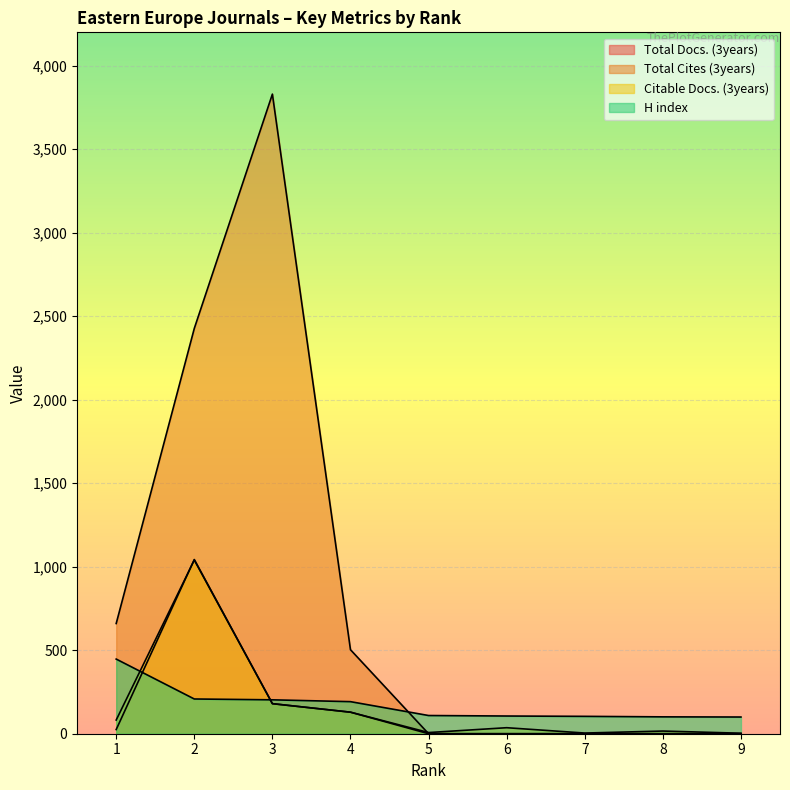

Reading right to left, what are all the values shown in this chart?

Total Docs. (3years): 0	0	0	0	0	129	180	1043	25
Total Cites (3years): 0	0	0	0	0	503	3830	2427	660
Citable Docs. (3years): 3	16	4	36	7	129	180	1040	82
H index: 100	101	104	106	109	192	203	208	447